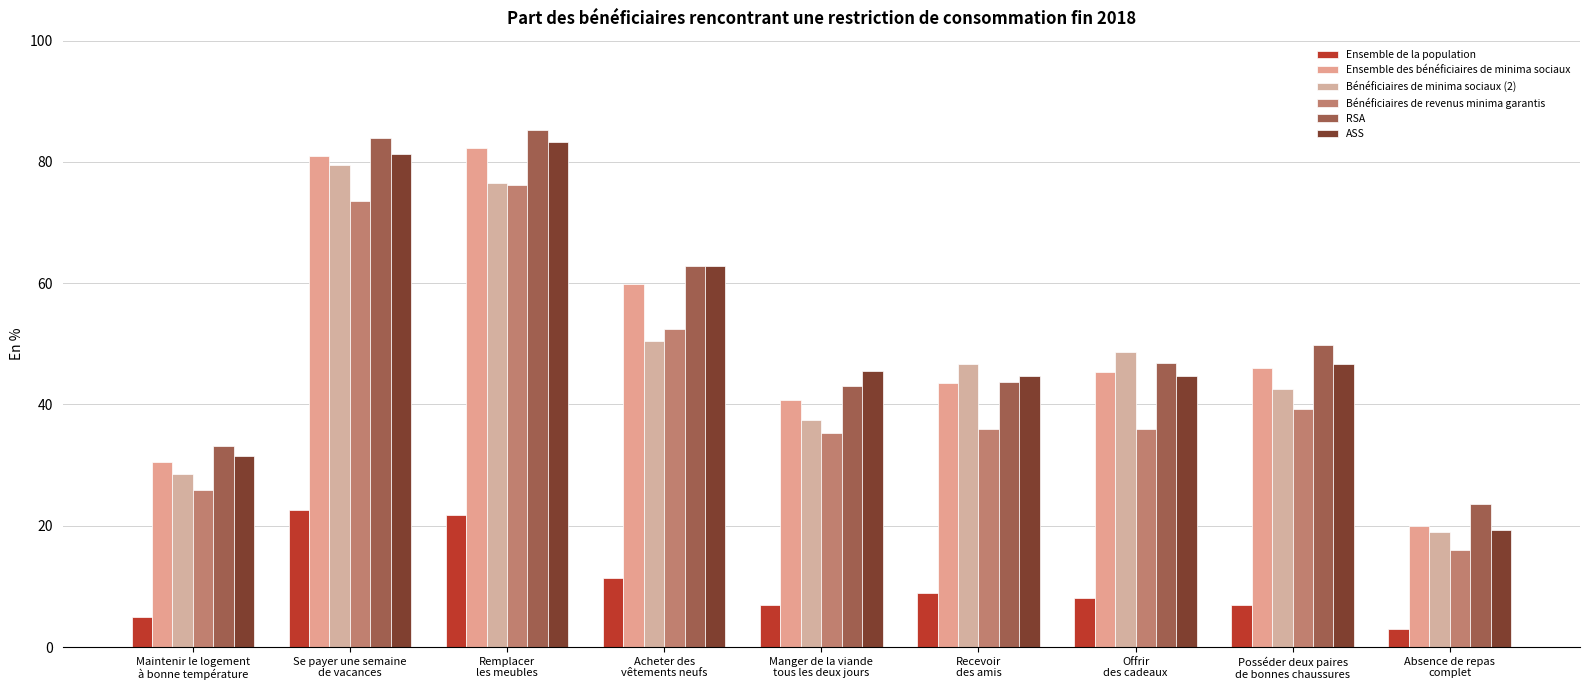

What is the approximate value of Bénéficiaires de minima sociaux (2) at Posséder deux paires
de bonnes chaussures?

42.5